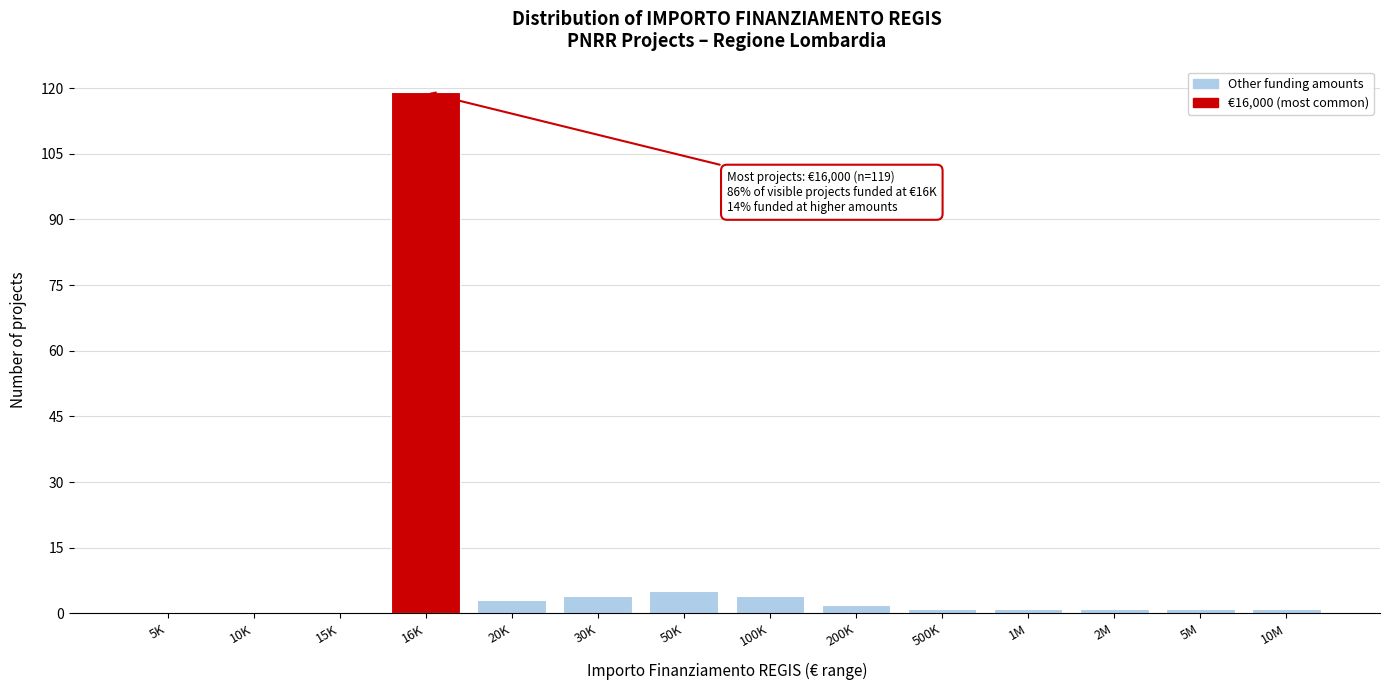

Reading right to left, transcribe all the data shown in this chart.

10M=1	5M=1	2M=1	1M=1	500K=1	200K=2	100K=4	50K=5	30K=4	20K=3	16K=119	15K=0	10K=0	5K=0